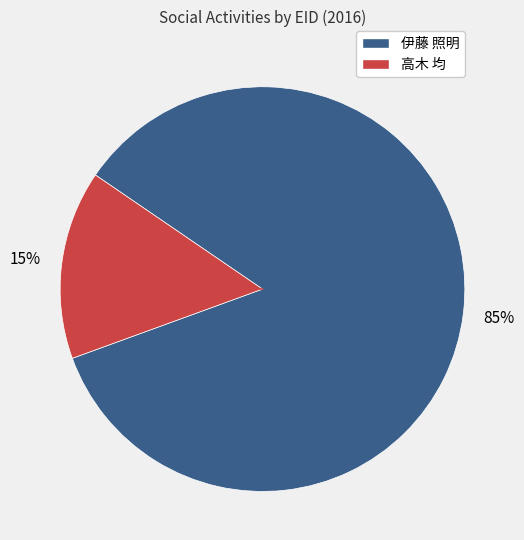

Is it true that 高木 均 is 15% of the pie?

True